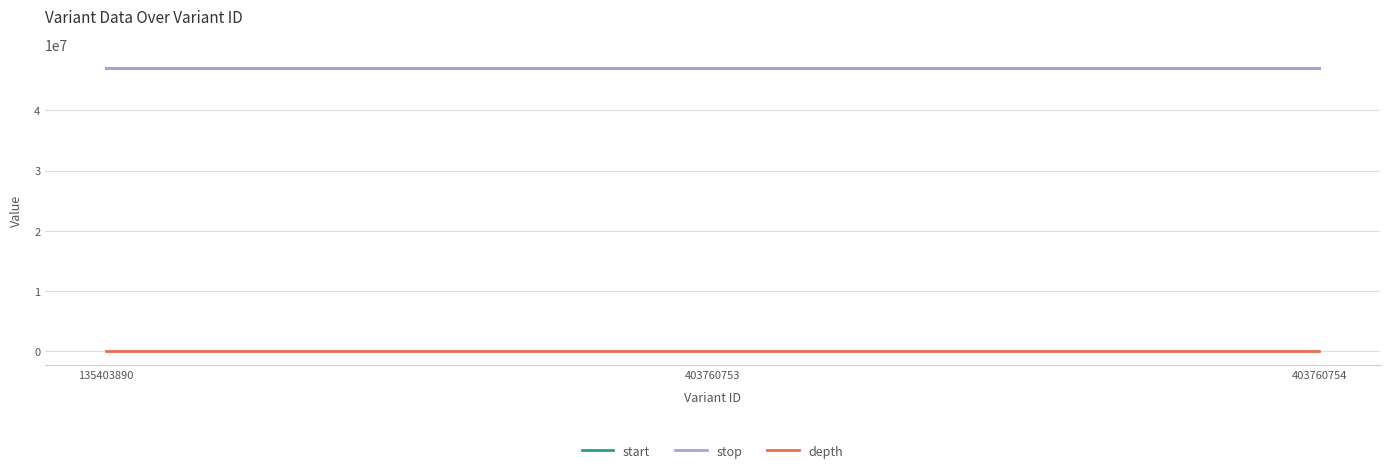

What is the greatest value displayed?

47010133